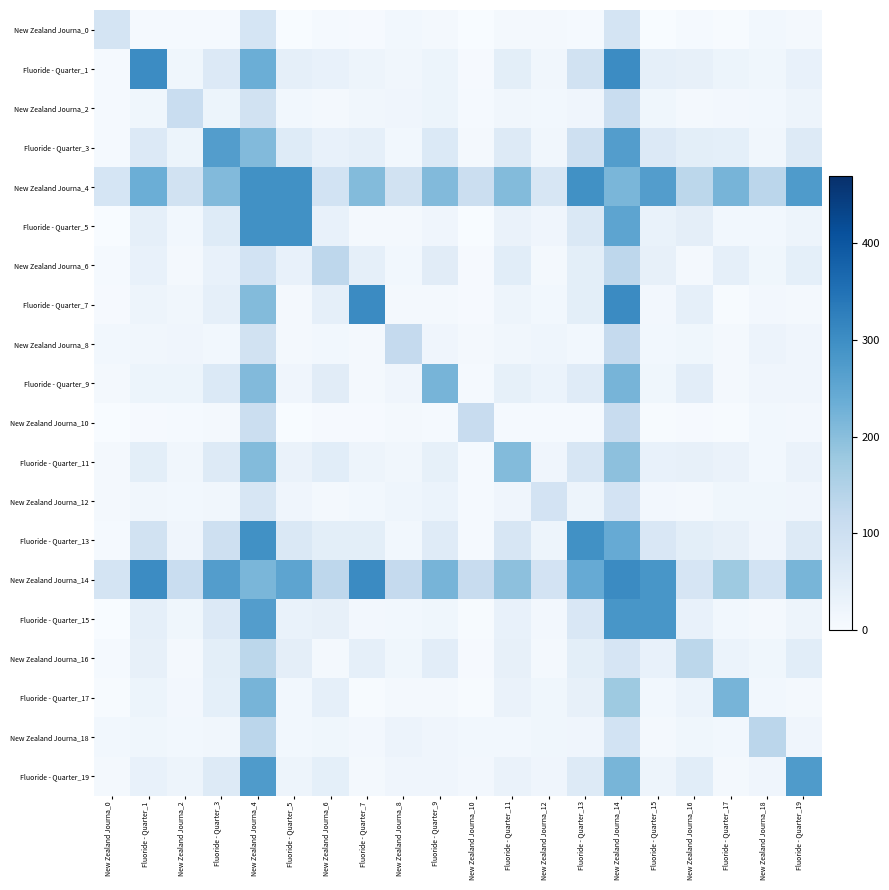

Which has a higher value, Fluoride - Quarter_5 or Fluoride - Quarter_3?

Fluoride - Quarter_3